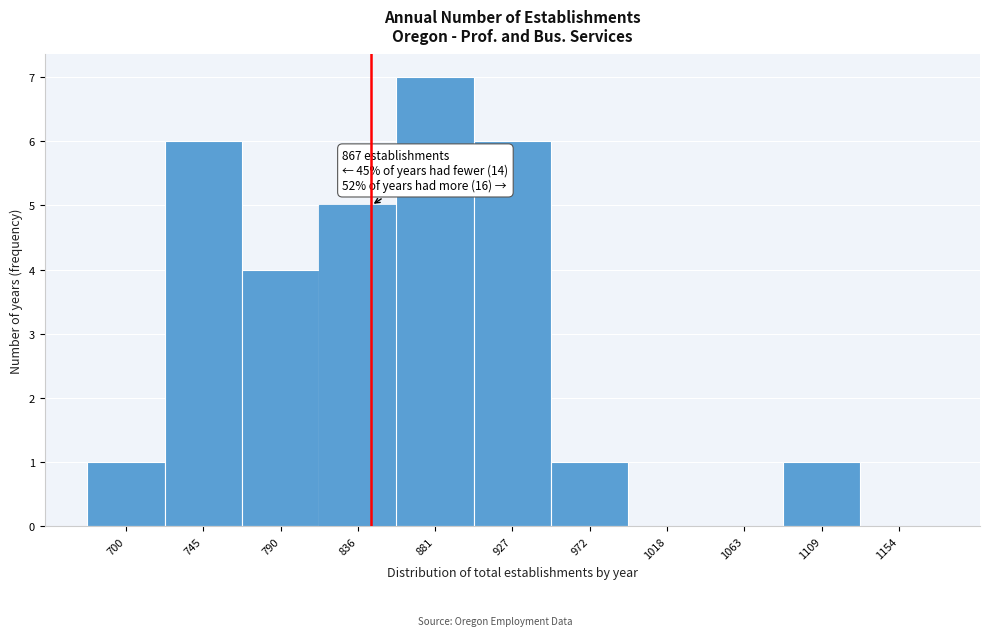

Reading right to left, extract all data points from this chart.

1154=0	1109=1	1063=0	1018=0	972=1	927=6	881=7	836=5	790=4	745=6	700=1